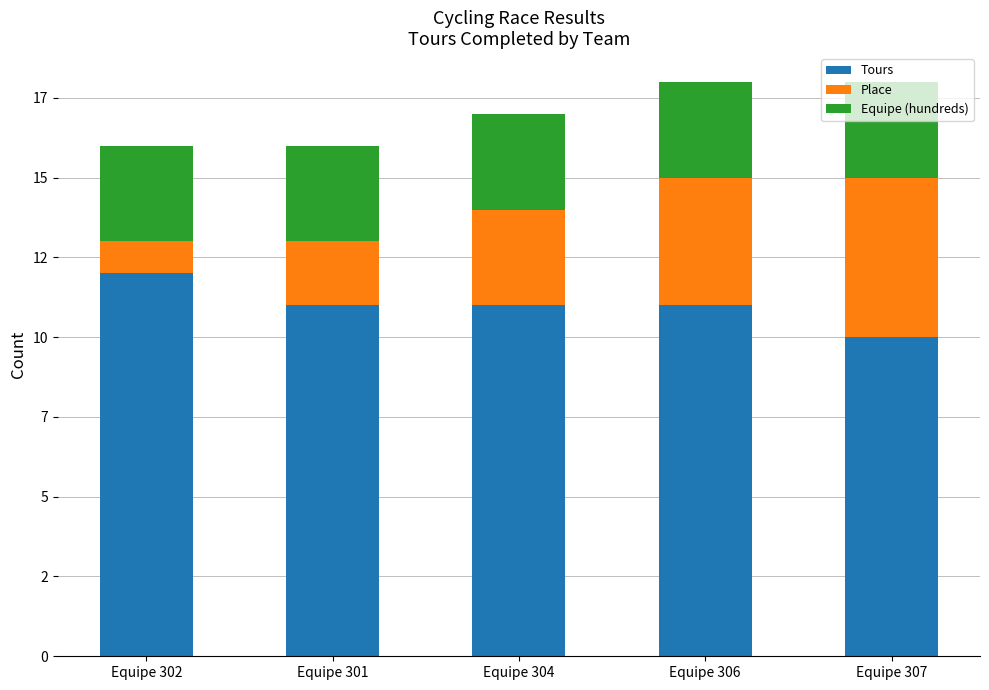

What is the average value of the Equipe (hundreds) series?

3